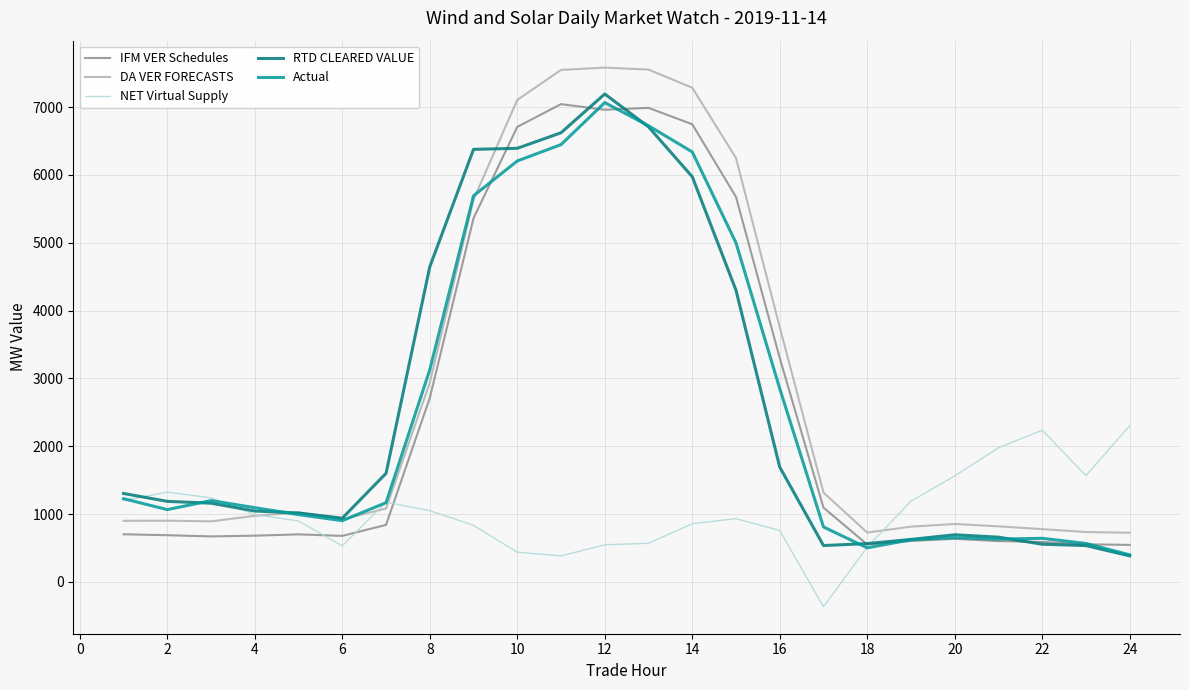

What is the lowest value of the DA VER FORECASTS series?

723.8